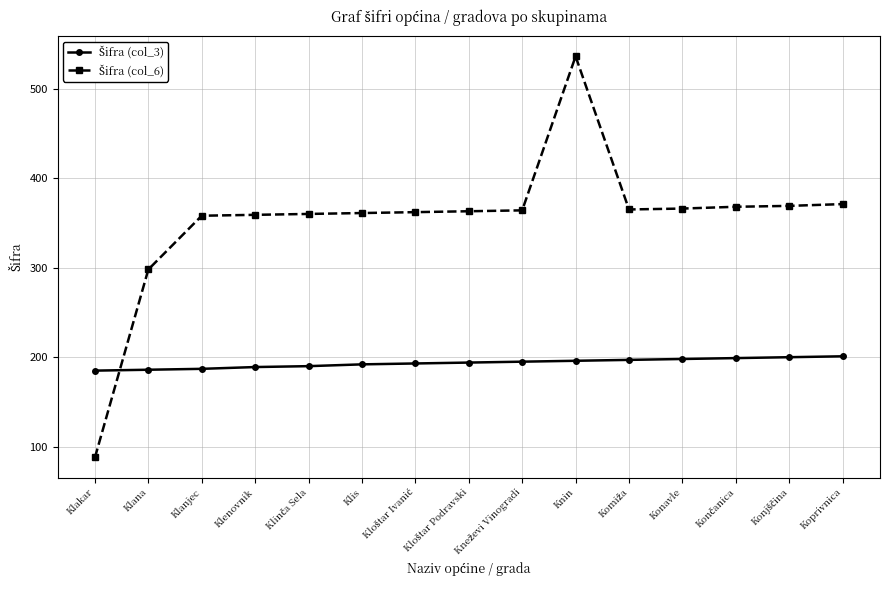

At which category is the sum across all series the highest?

Knin